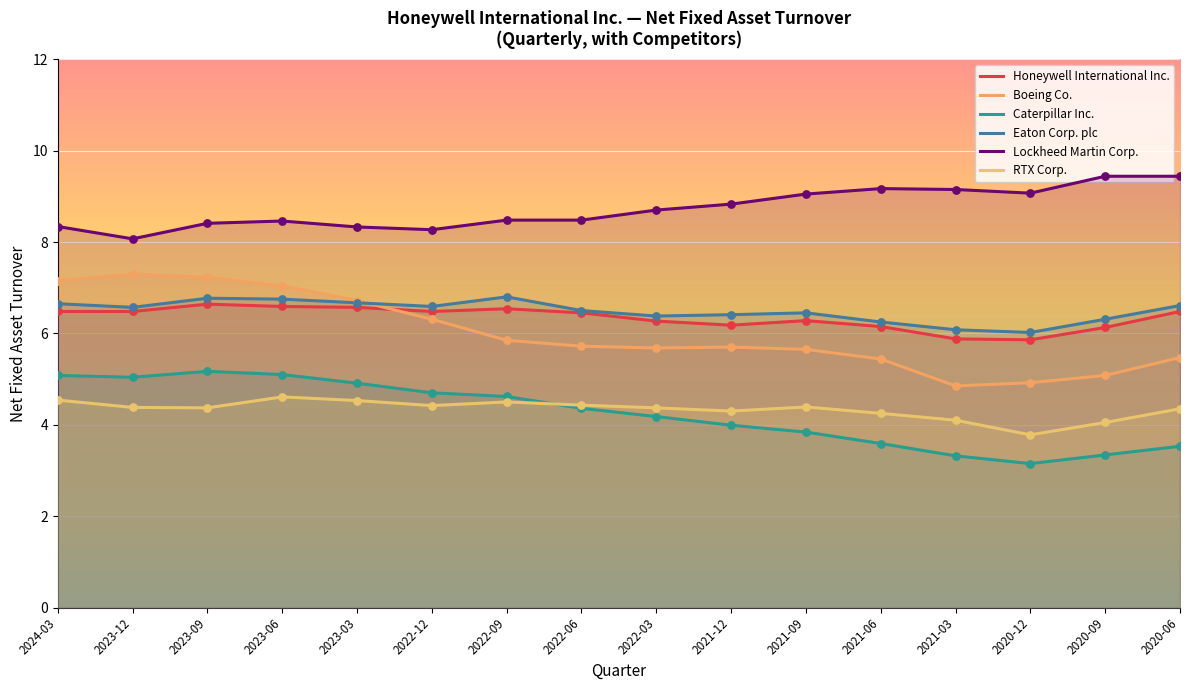

What is the total value across all series at 2021-03?

33.4